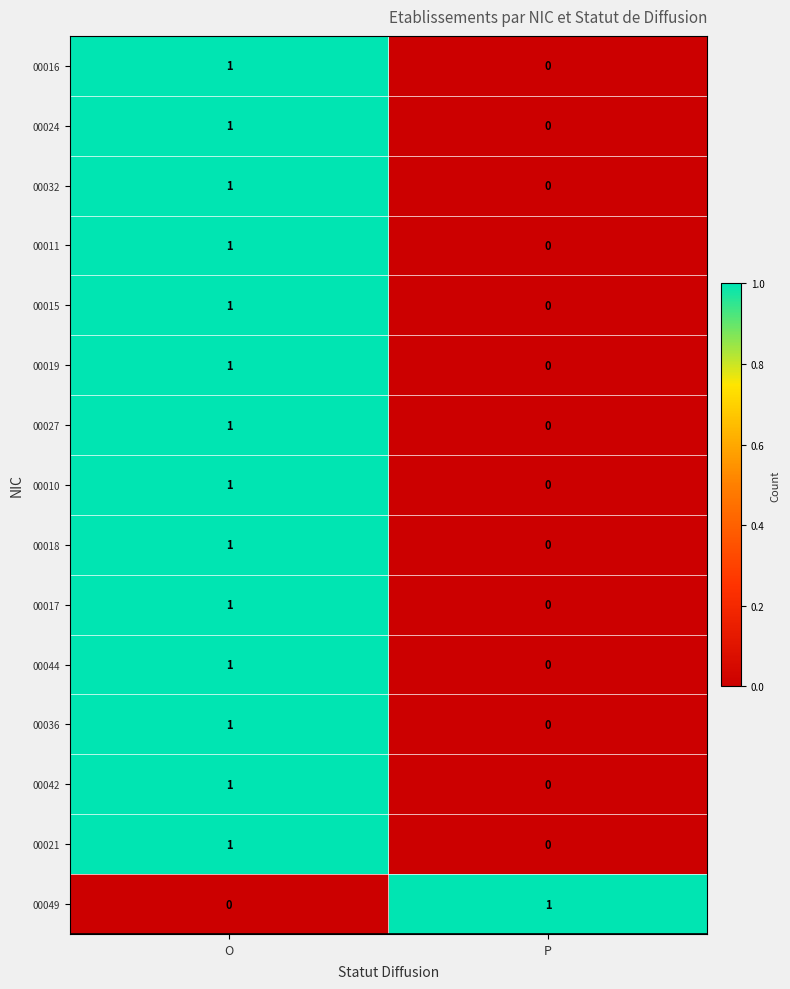

What is the difference between the highest and lowest values at P?

1